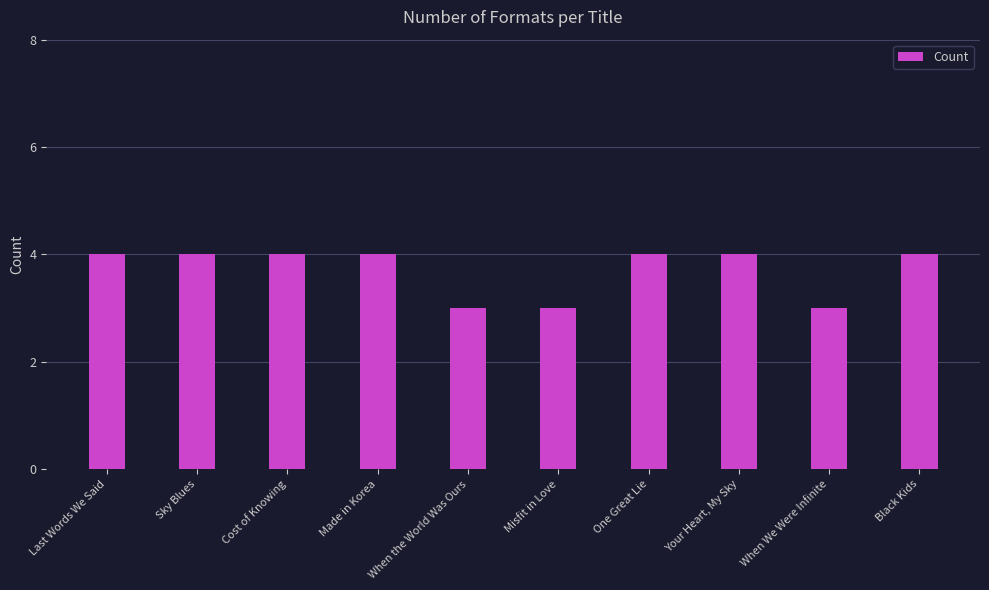

Reading left to right, list all the values displayed in this chart.

Last Words We Said=4	Sky Blues=4	Cost of Knowing=4	Made in Korea=4	When the World Was Ours=3	Misfit in Love=3	One Great Lie=4	Your Heart, My Sky=4	When We Were Infinite=3	Black Kids=4